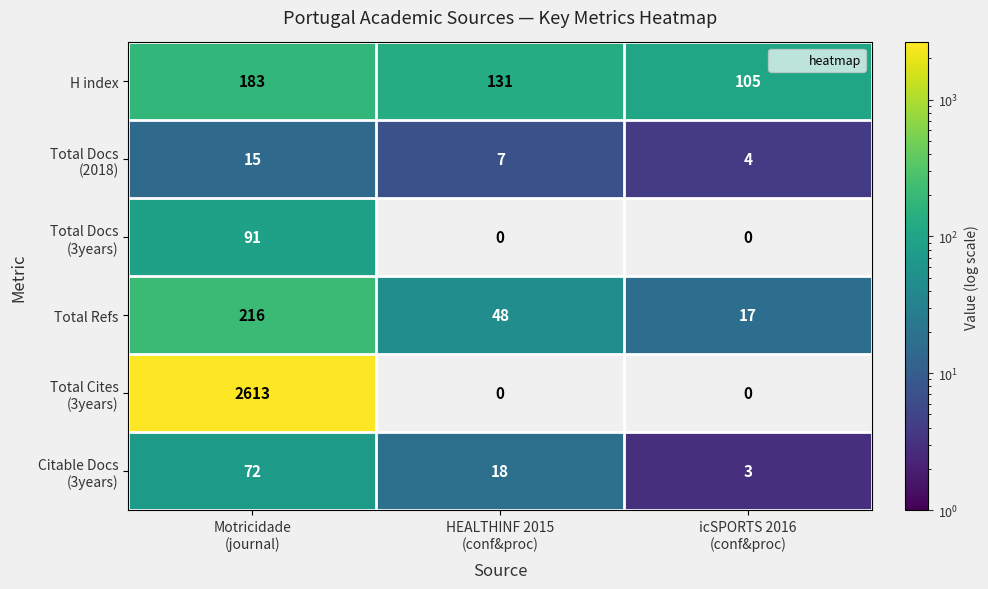

How many data points does each series have?

3